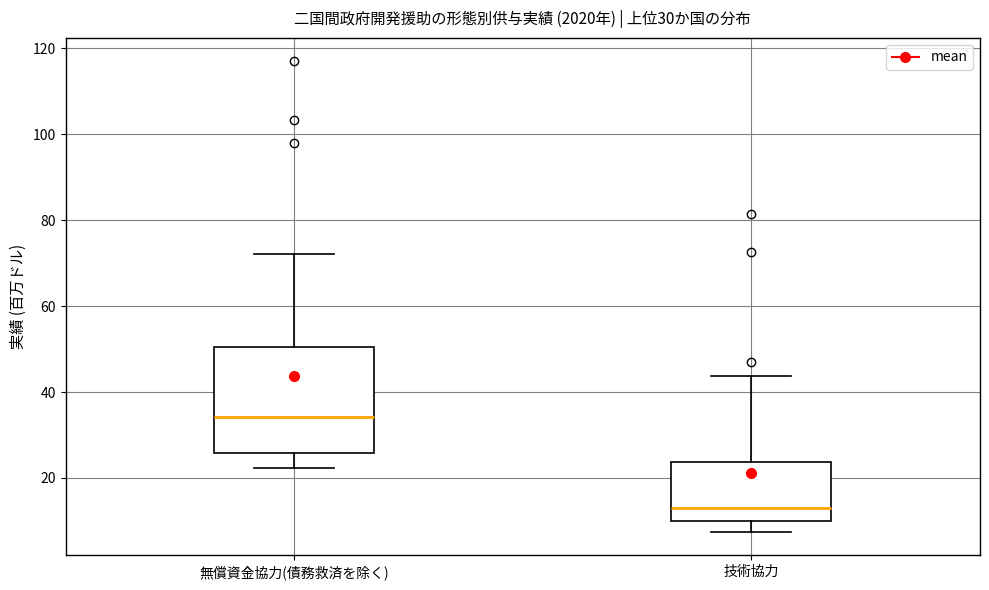

Where does the upper whisker of the box for 無償資金協力(債務救済を除く) end on the y-axis? The values are not printed on the chart, so give them approximately, as read against the axis.

72